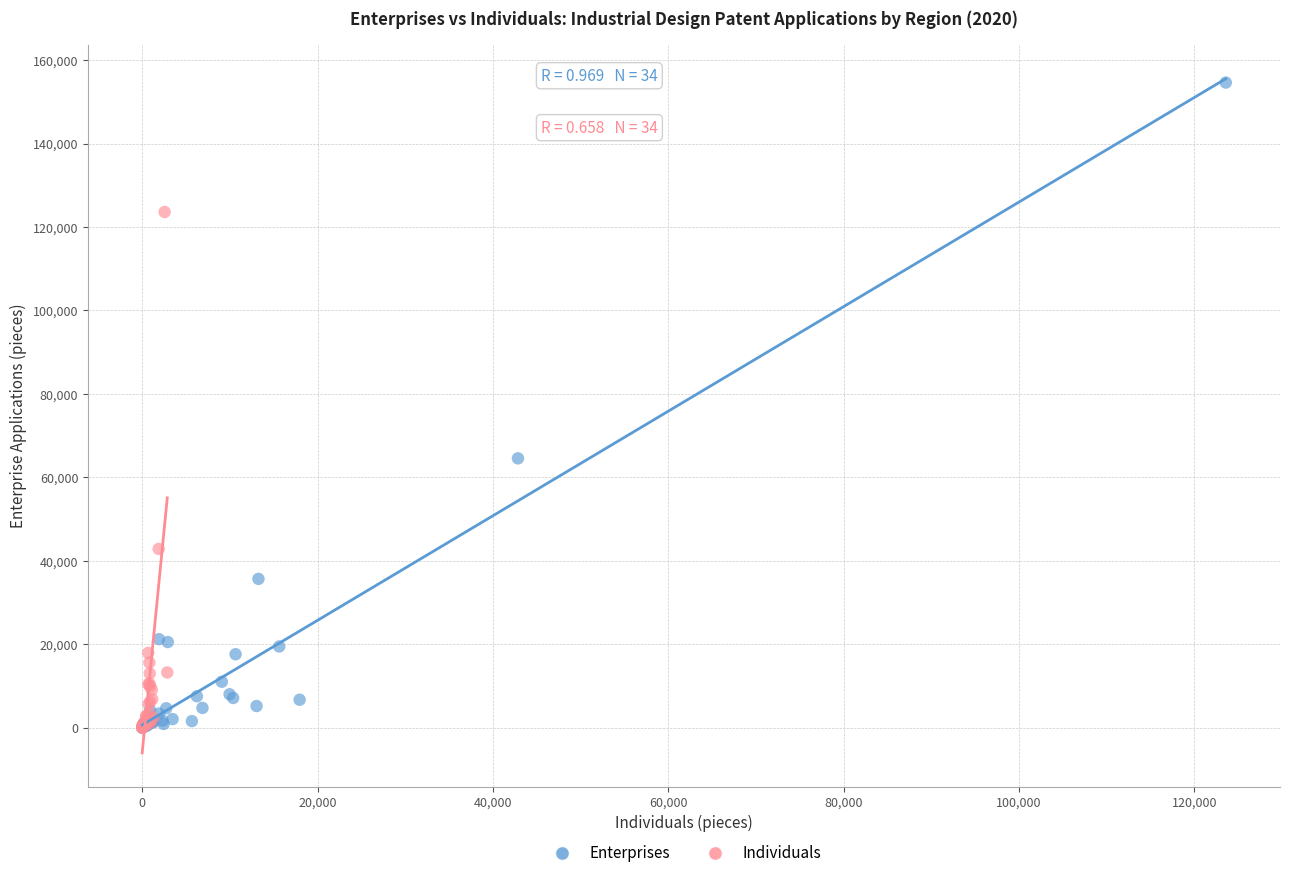

Which series has the largest Y range (max minus min)?

Enterprises